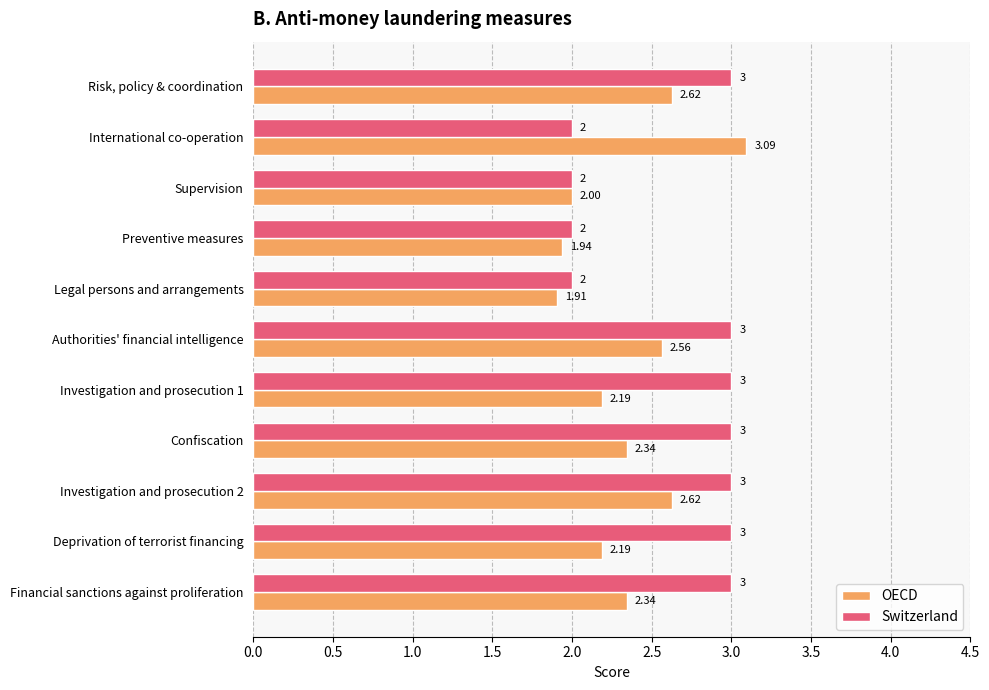

Which series has the widest spread of values?

OECD